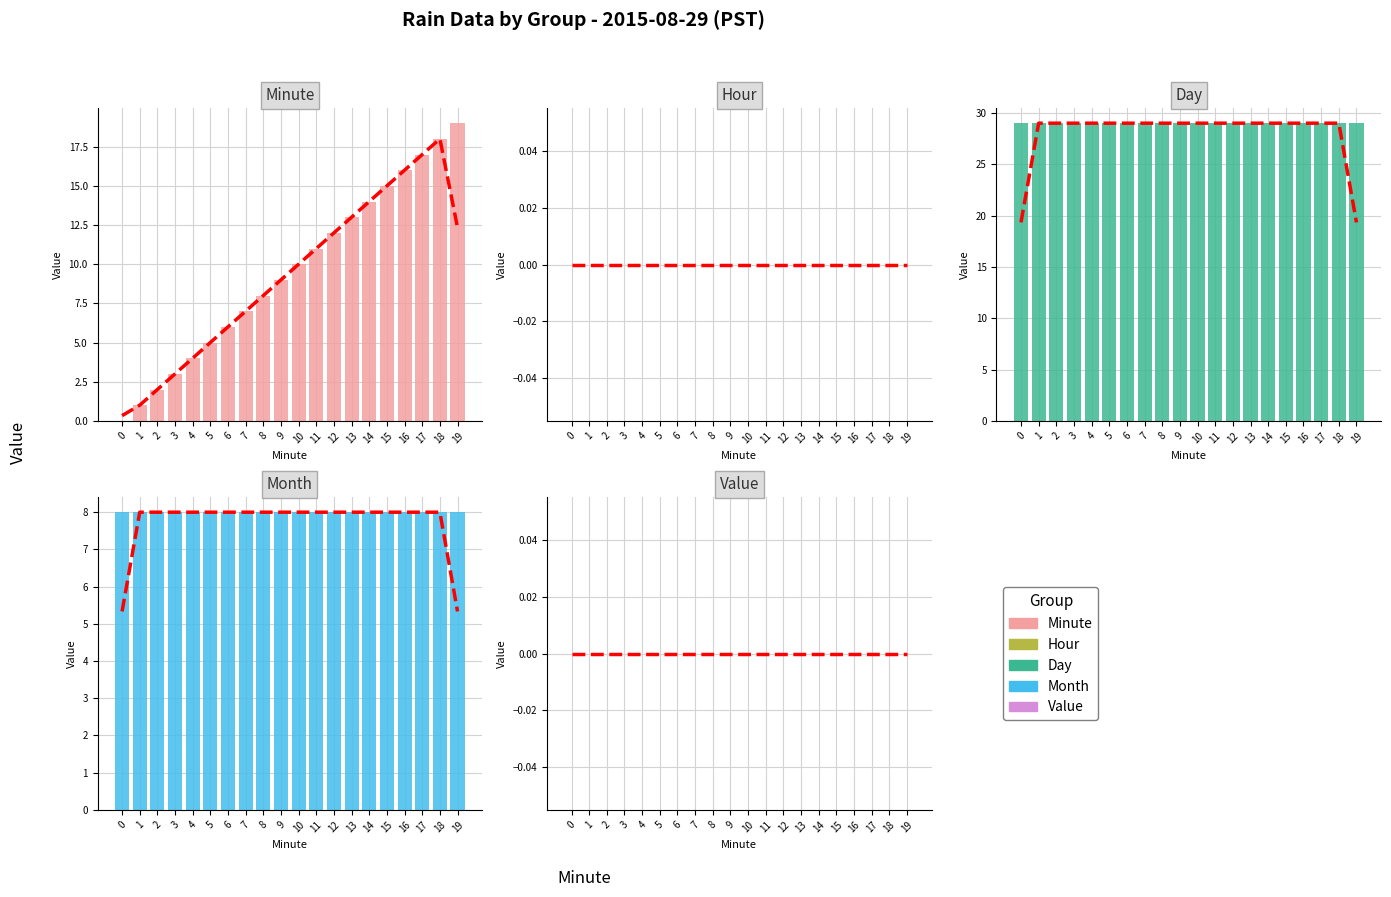

Reading left to right, list all the values displayed in this chart.

Minute: 0	1	2	3	4	5	6	7	8	9	10	11	12	13	14	15	16	17	18	19
Hour: 0	0	0	0	0	0	0	0	0	0	0	0	0	0	0	0	0	0	0	0
Day: 29	29	29	29	29	29	29	29	29	29	29	29	29	29	29	29	29	29	29	29
Month: 8	8	8	8	8	8	8	8	8	8	8	8	8	8	8	8	8	8	8	8
Value: 0	0	0	0	0	0	0	0	0	0	0	0	0	0	0	0	0	0	0	0